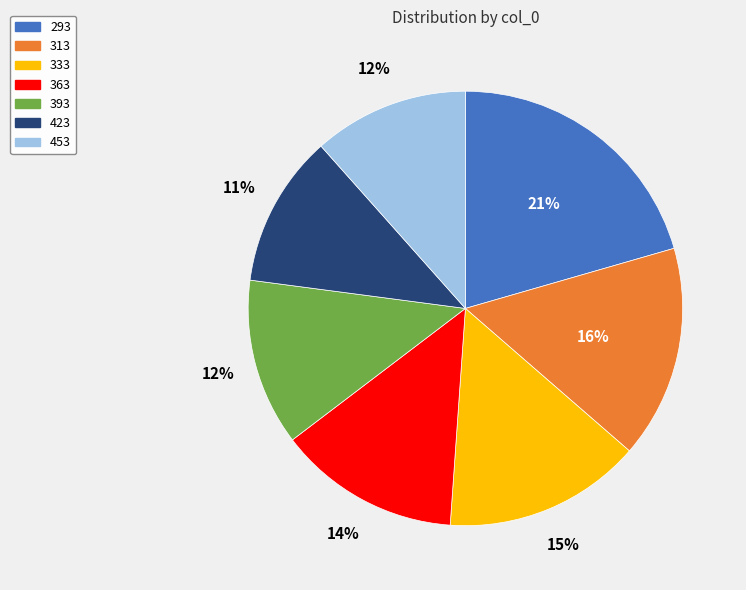

Which slice is the largest?

293